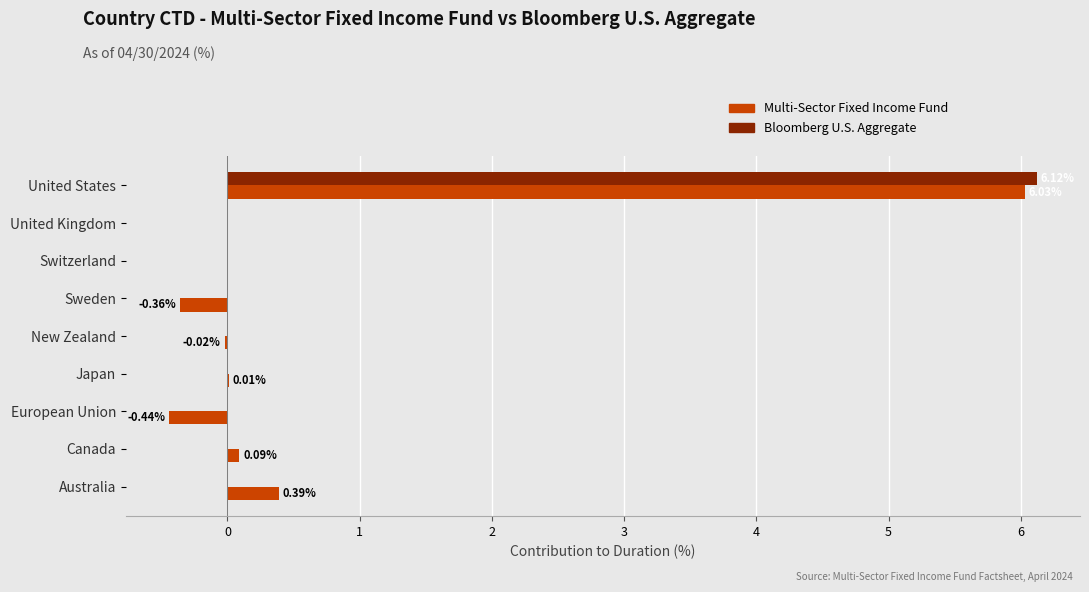

How many distinct data groups are displayed?

2